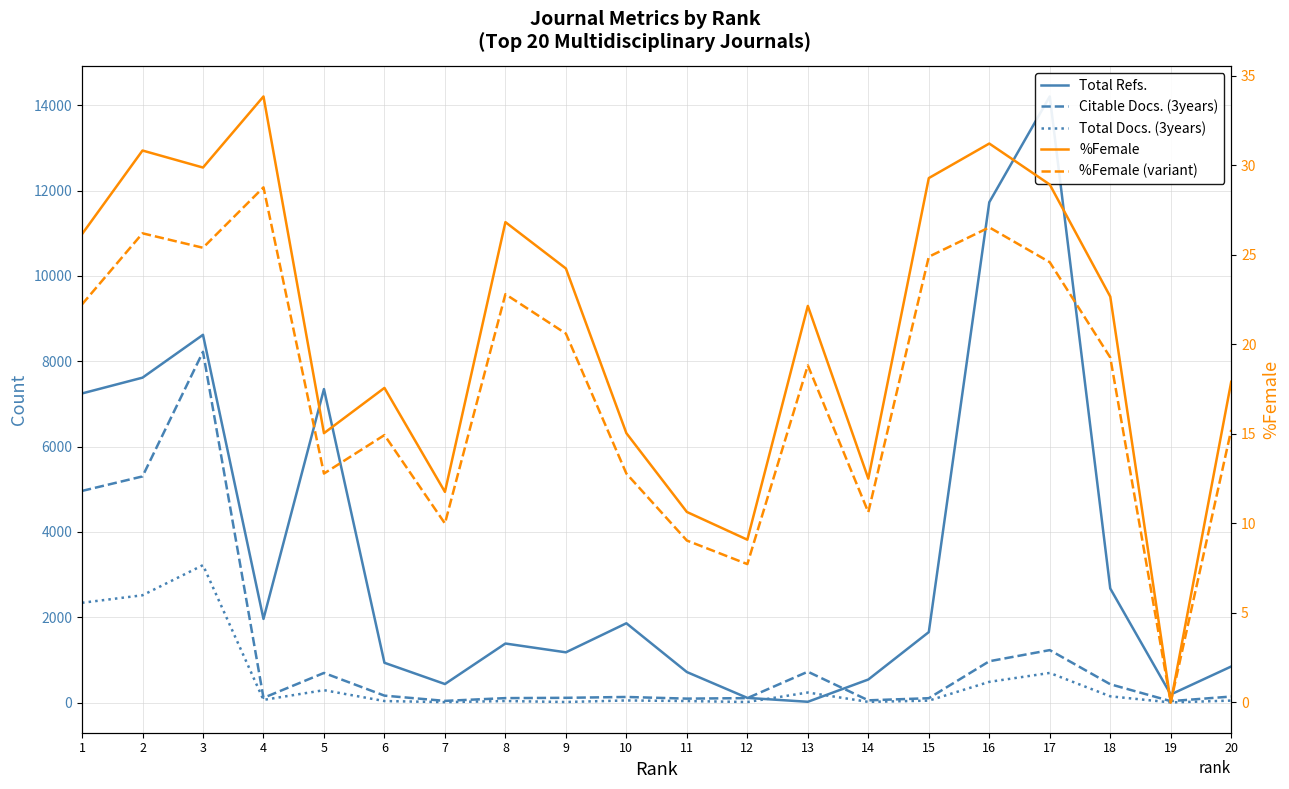

Where is the first local minimum for Total Docs. (3years)?

4